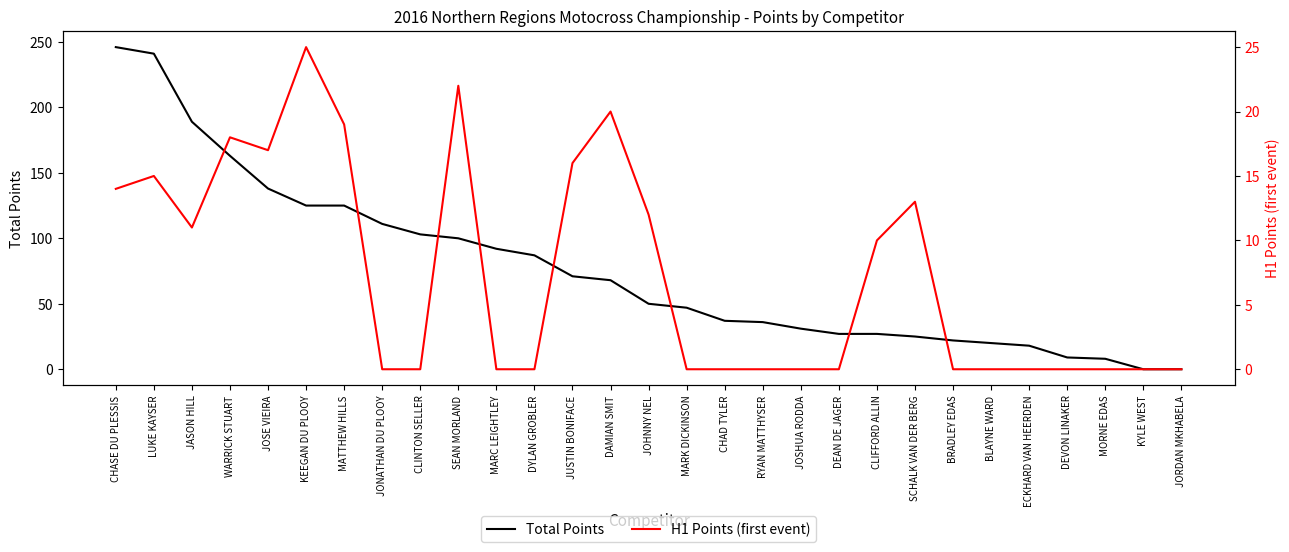

How many lines are shown in the chart?

2